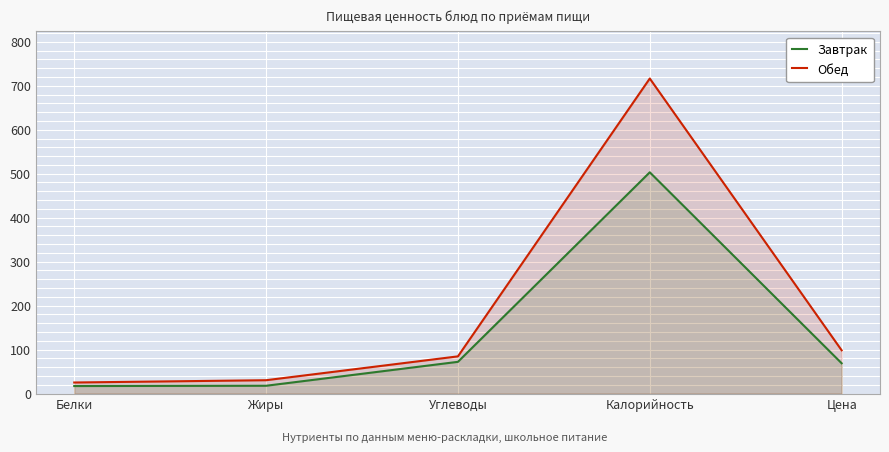

What are all the series names shown in the legend?

Завтрак, Обед